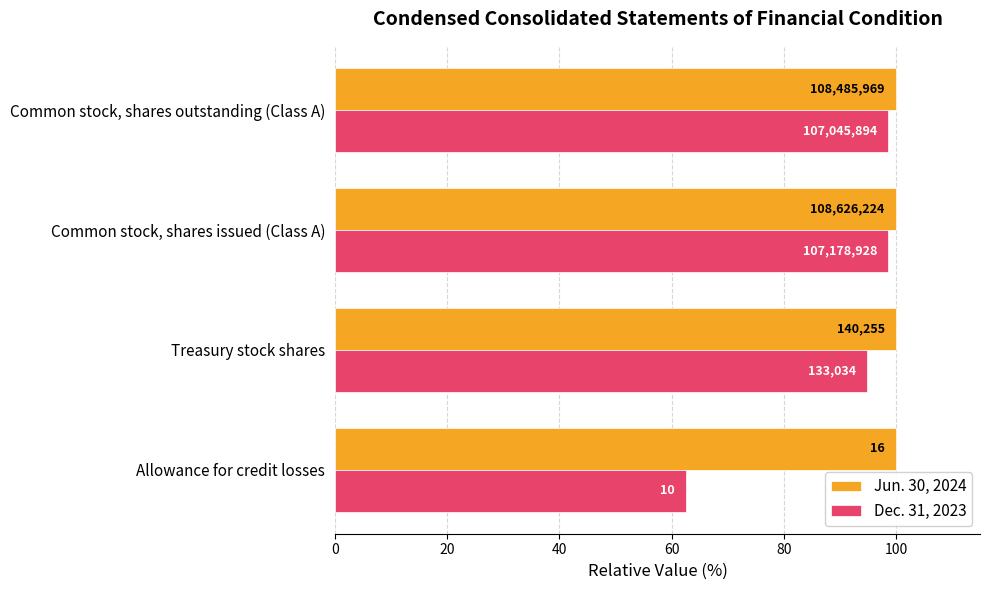

What are all the series names shown in the legend?

Jun. 30, 2024, Dec. 31, 2023